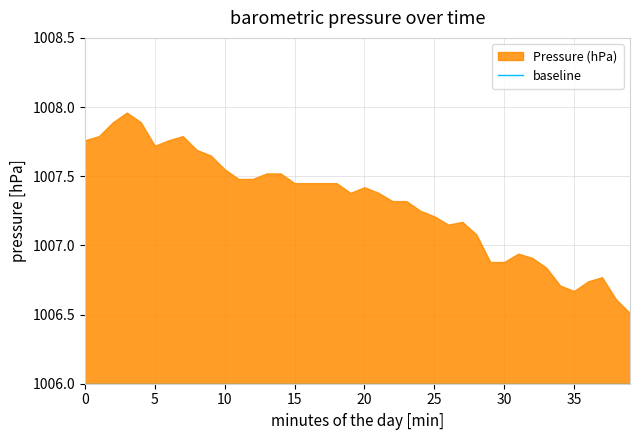

True or false: baseline and Pressure (hPa) cross at least once.

False